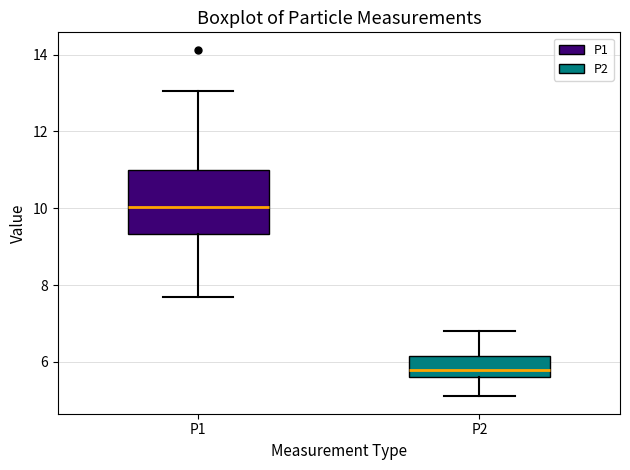

Reading left to right, transcribe this box plot: for each box, give where its median line is, the range the box spans, and where its two whiskers end, as read against the y-axis. The values are not printed on the chart, so give them approximately, as read against the axis.

P1: median 10.0, box 9.4 to 11.0, whiskers 7.8 to 13.0
P2: median 5.8, box 5.6 to 6.2, whiskers 5.2 to 6.8